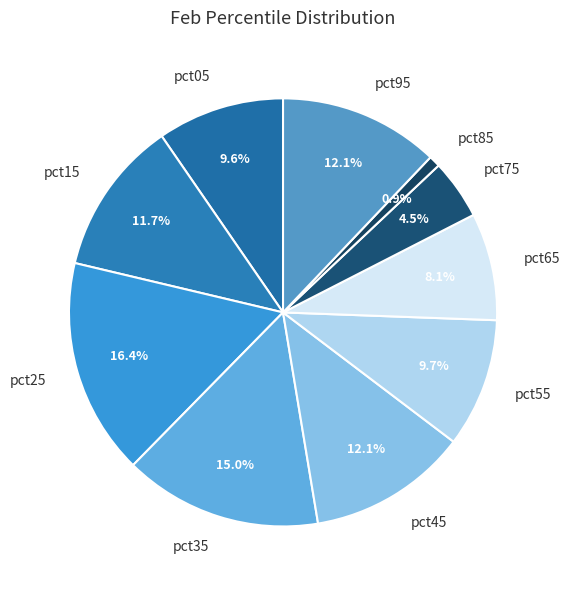

What percentage is the pct95 slice, to the nearest percent?

12%